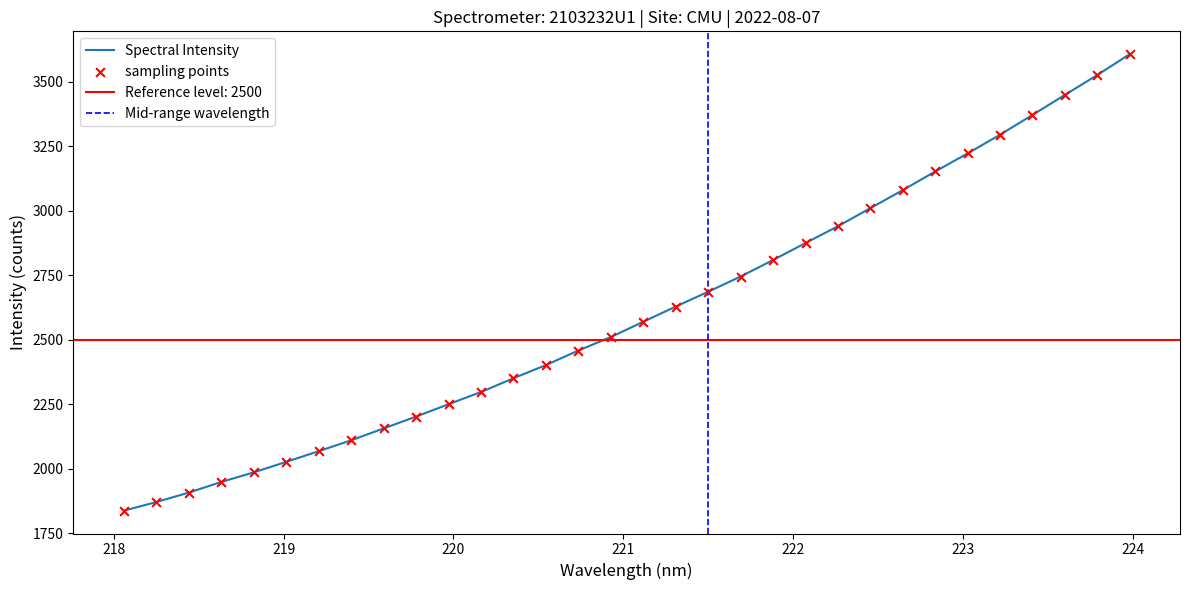

What is the change in value from 218.2508 to 220.3533?

+480.1